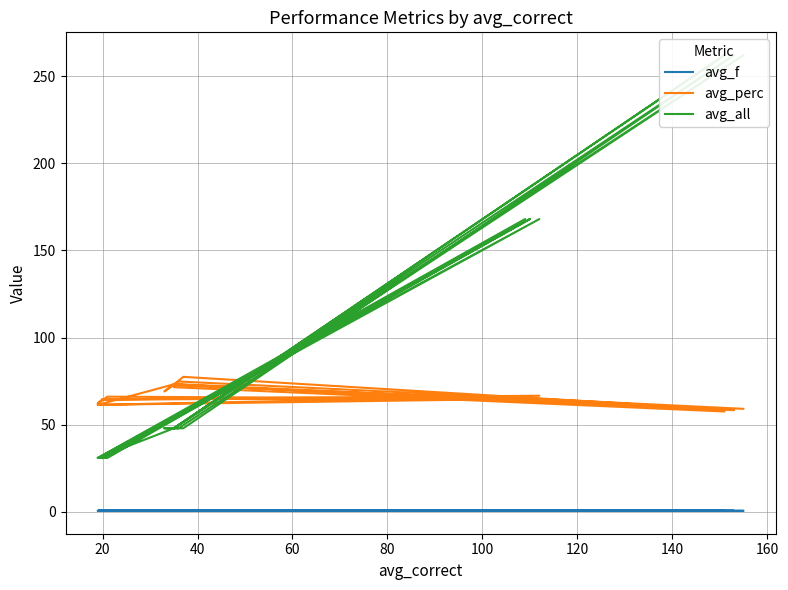

In avg_perc, how many points are higher than both neighbors (excluding endpoints)?

8